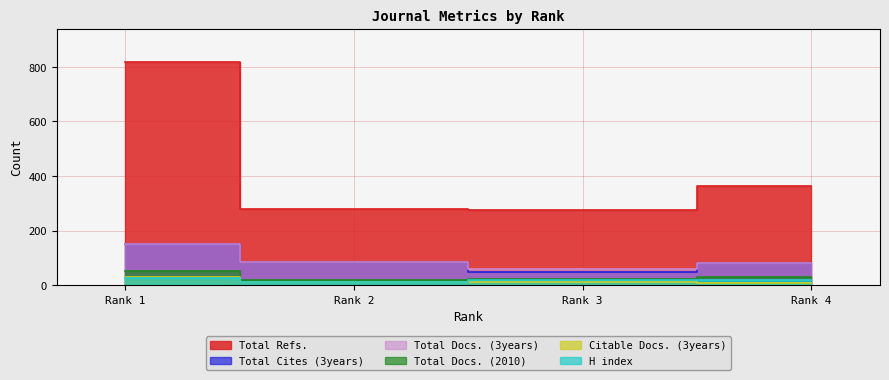

Reading left to right, what are all the values shown in this chart?

H index: 26	13	19	20
Total Docs. (2010): 51	18	23	31
Total Docs. (3years): 152	85	59	81
Total Refs.: 817	279	274	363
Total Cites (3years): 151	85	49	81
Citable Docs. (3years): 28	13	12	8